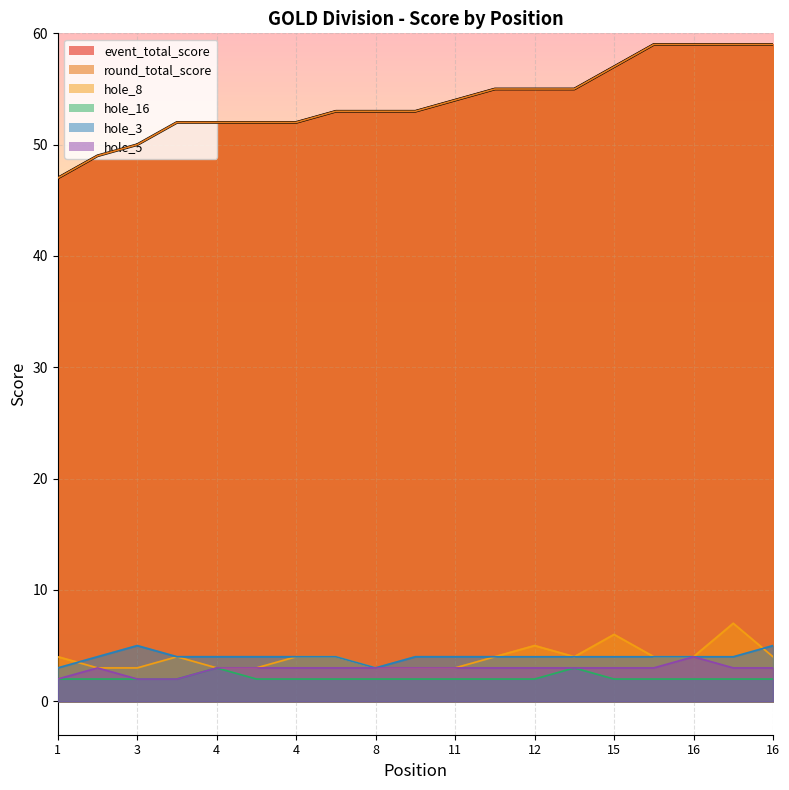

Which series changed the most between 4 and 15?

event_total_score